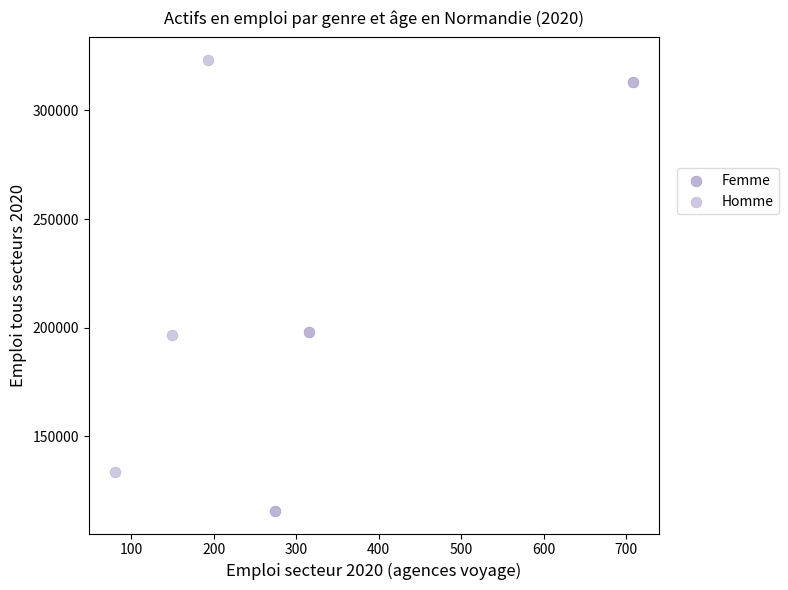

Which series contains the lowest Y value?

Femme